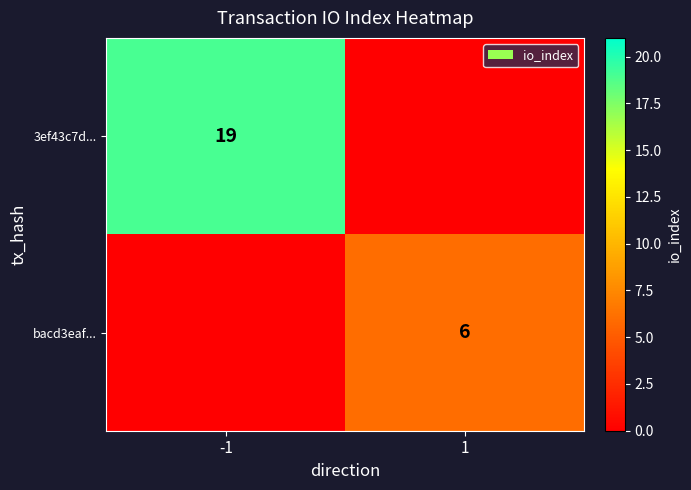

Is the value of bacd3eaf... at 1 greater than the value of 3ef43c7d... at -1?

No